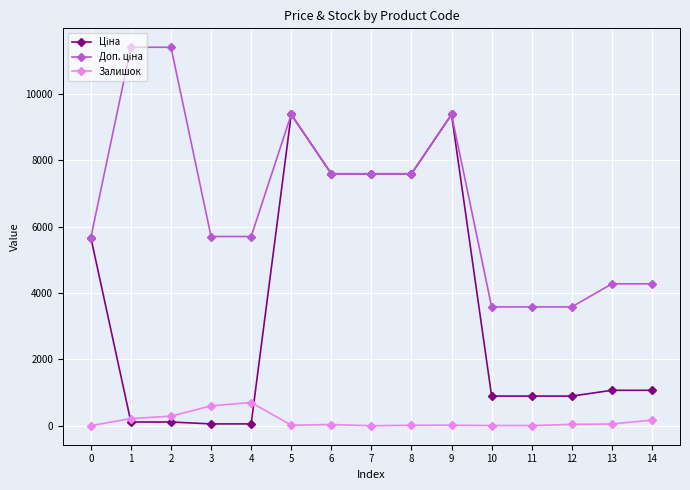

What is the value of the Залишок point at the 5th from the left?

702.0